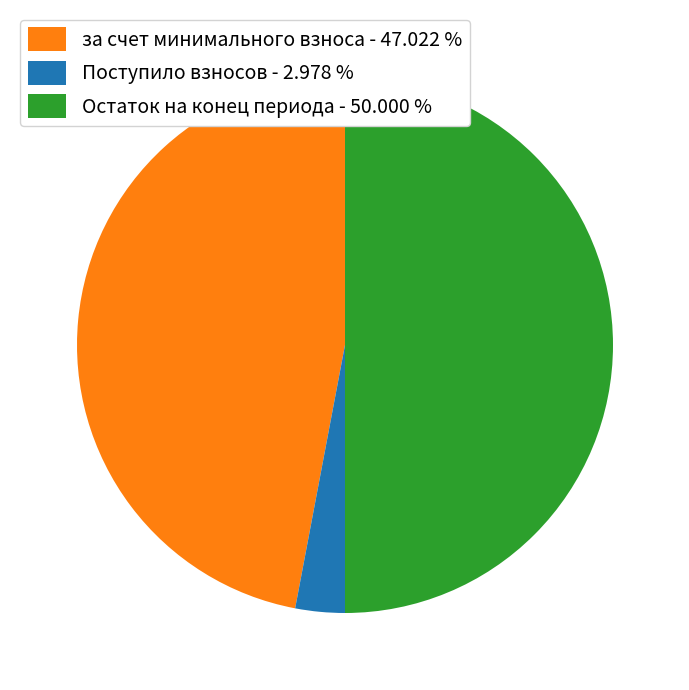

Approximately how many times larger is the value at Поступило взносов compared to за счет минимального взноса?

0.1